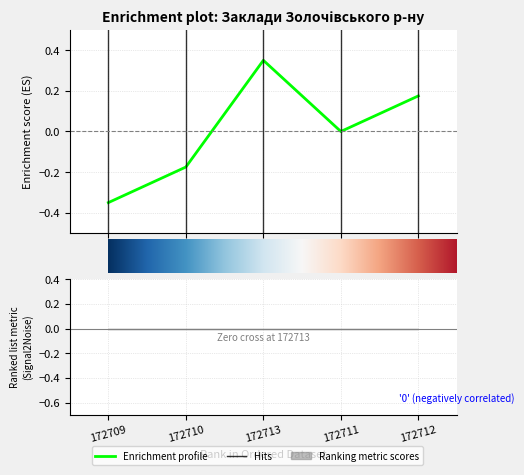

Reading left to right, what are all the values shown in this chart?

-0.3	-0.2	0.3	0.0	0.2